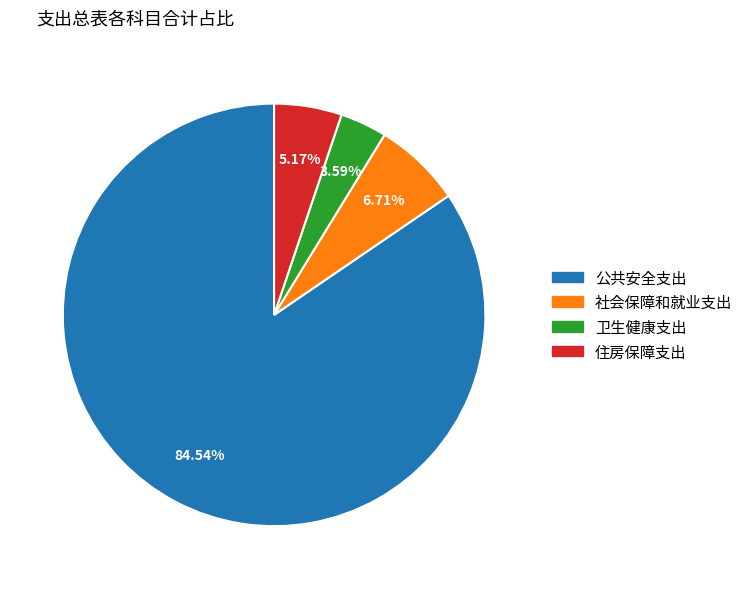

What is the largest slice in the pie chart?

公共安全支出